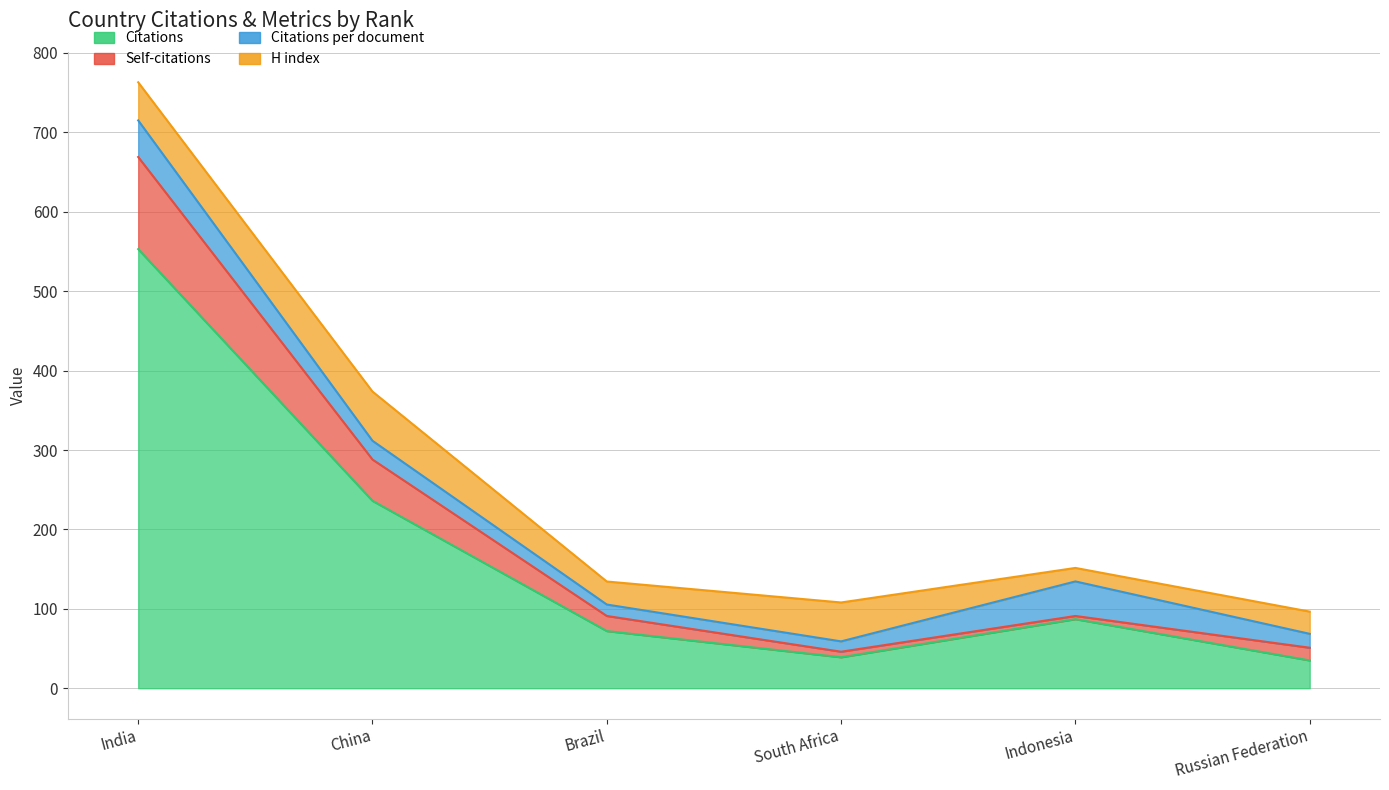

Is it true that Self-citations equals 51 at Russian Federation?

True